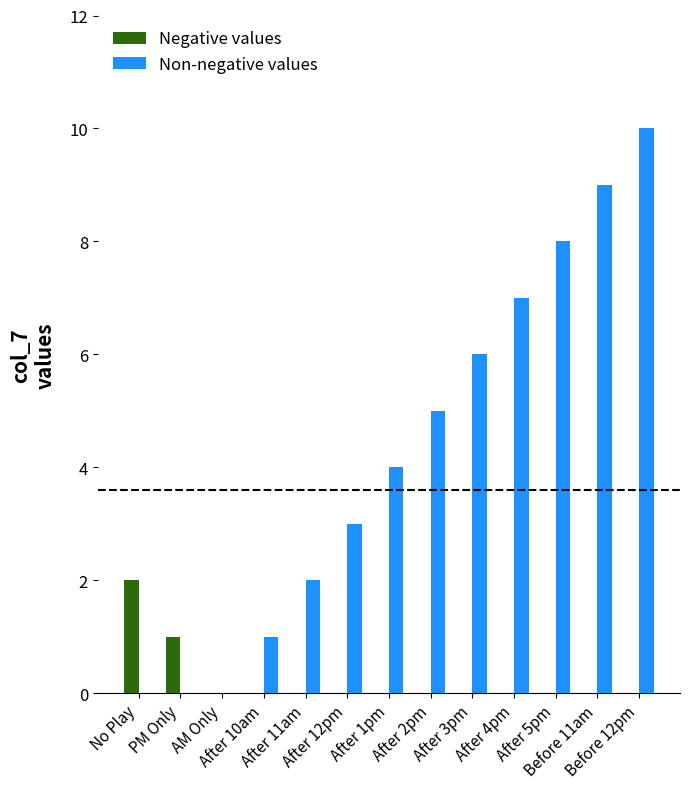

Which series has the largest total across all categories?

Non-negative values